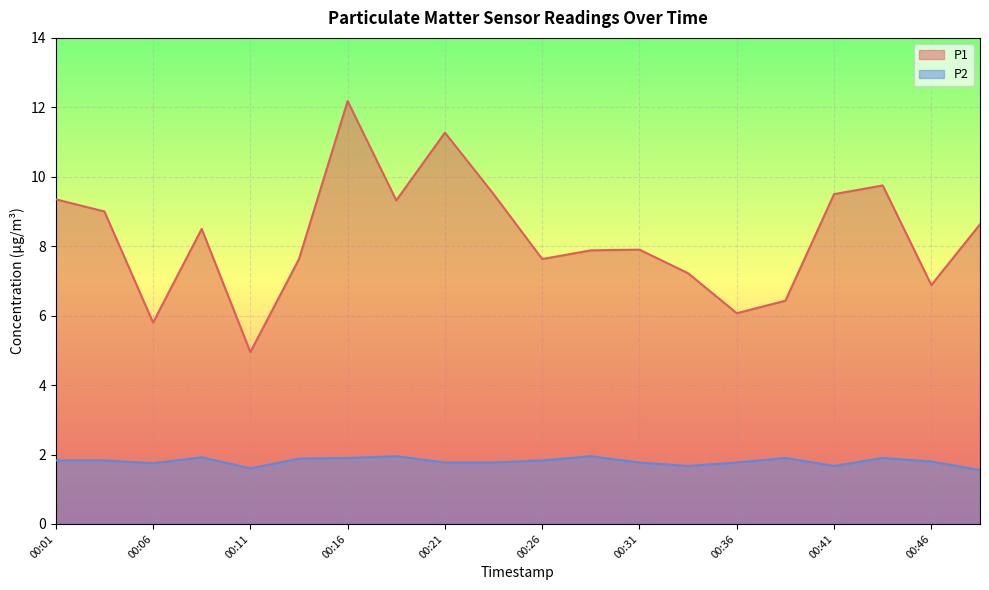

Which category has the highest value in the P1 series?

00:16